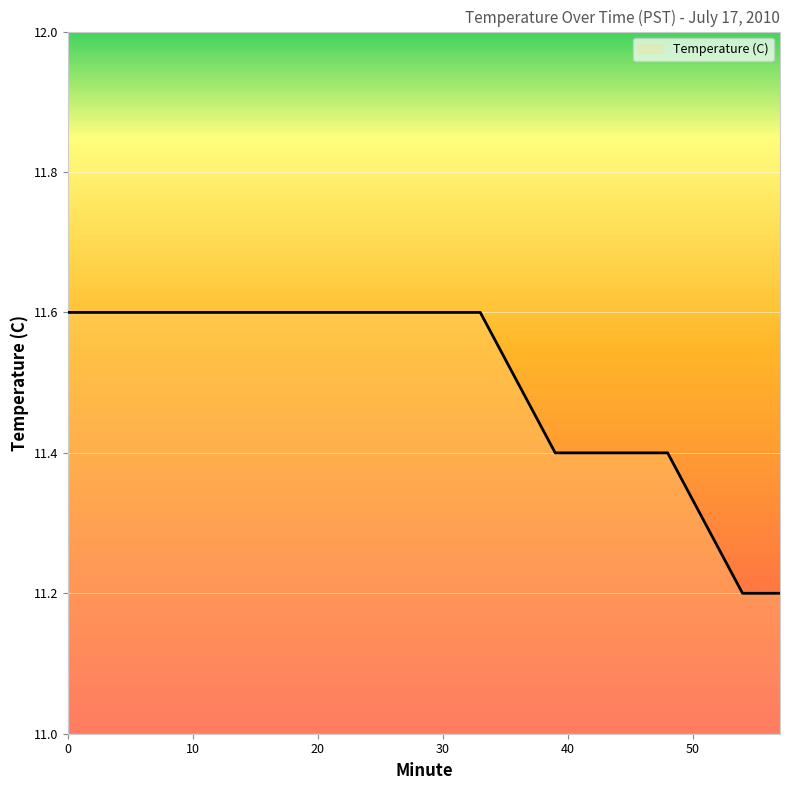

Reading right to left, transcribe all the data shown in this chart.

11.2	11.2	11.3	11.4	11.4	11.4	11.4	11.5	11.6	11.6	11.6	11.6	11.6	11.6	11.6	11.6	11.6	11.6	11.6	11.6